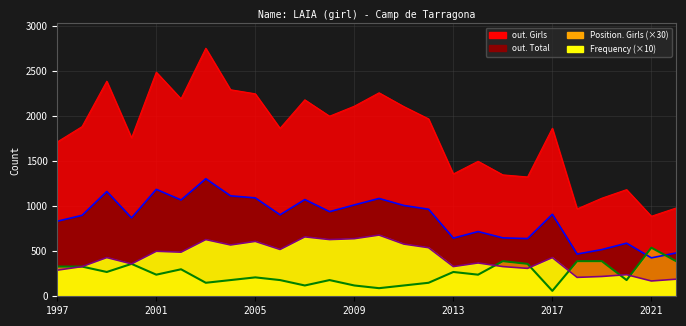

List the series in order of their peak value, highest first.

out. Girls, out. Total, Frequency, Position. Girls